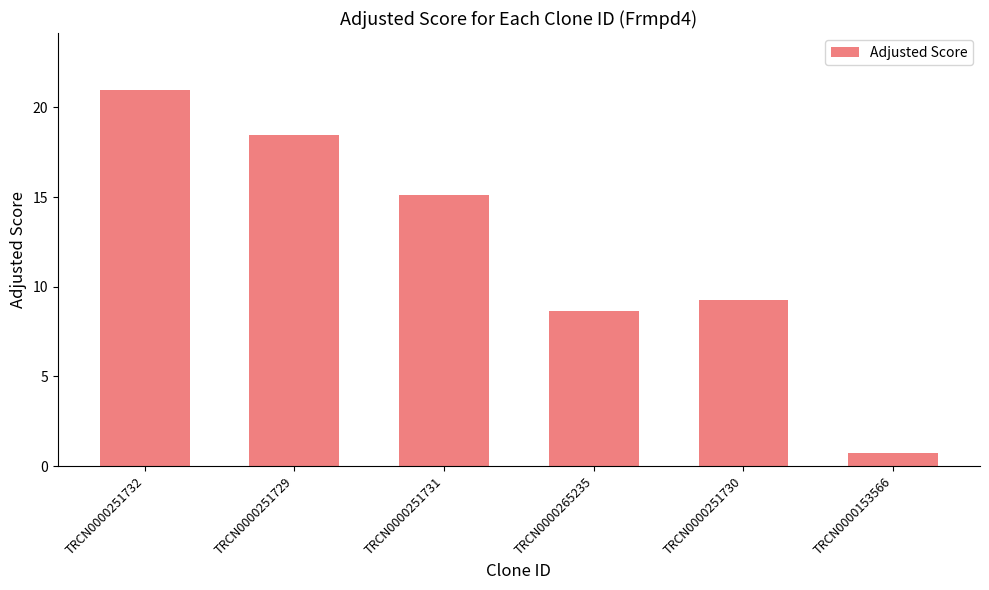

What is the label of the 5th bar from the right?

TRCN0000251729